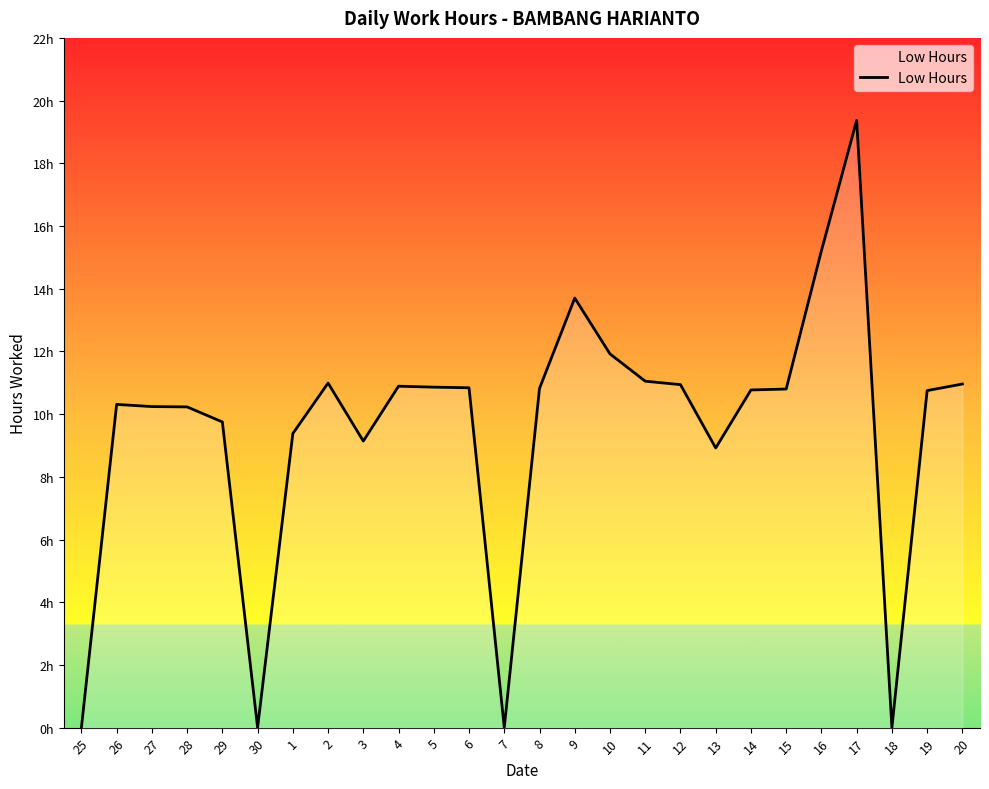

Read the value at 5.

10.9